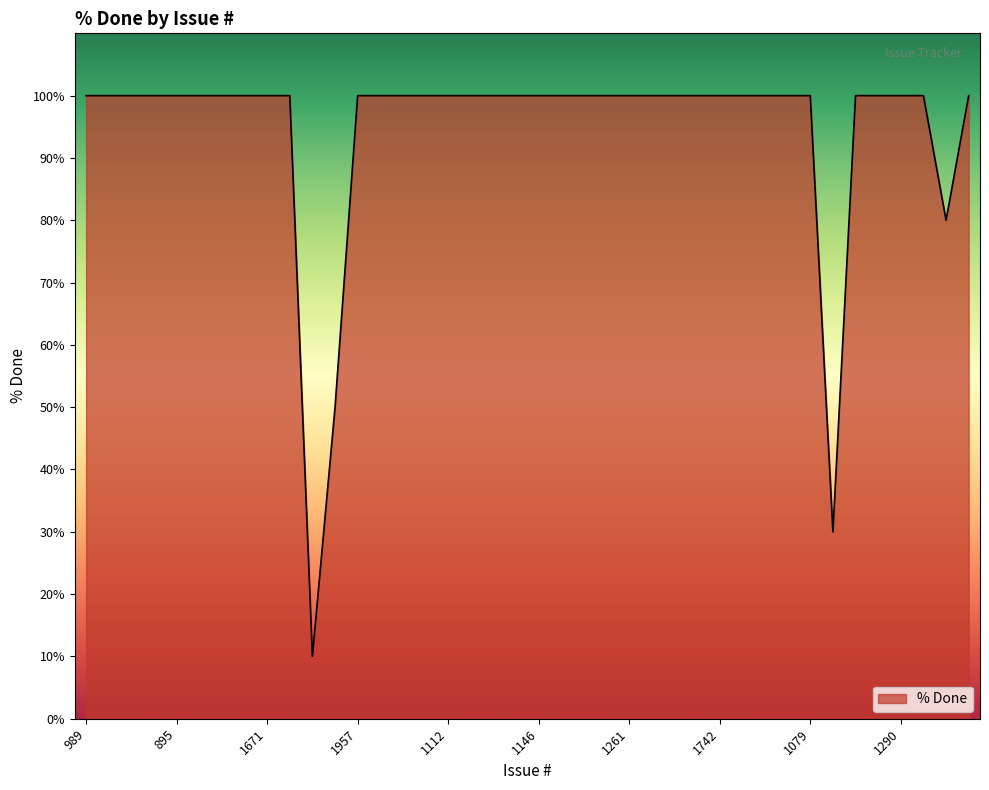

What is the smallest value displayed?

10